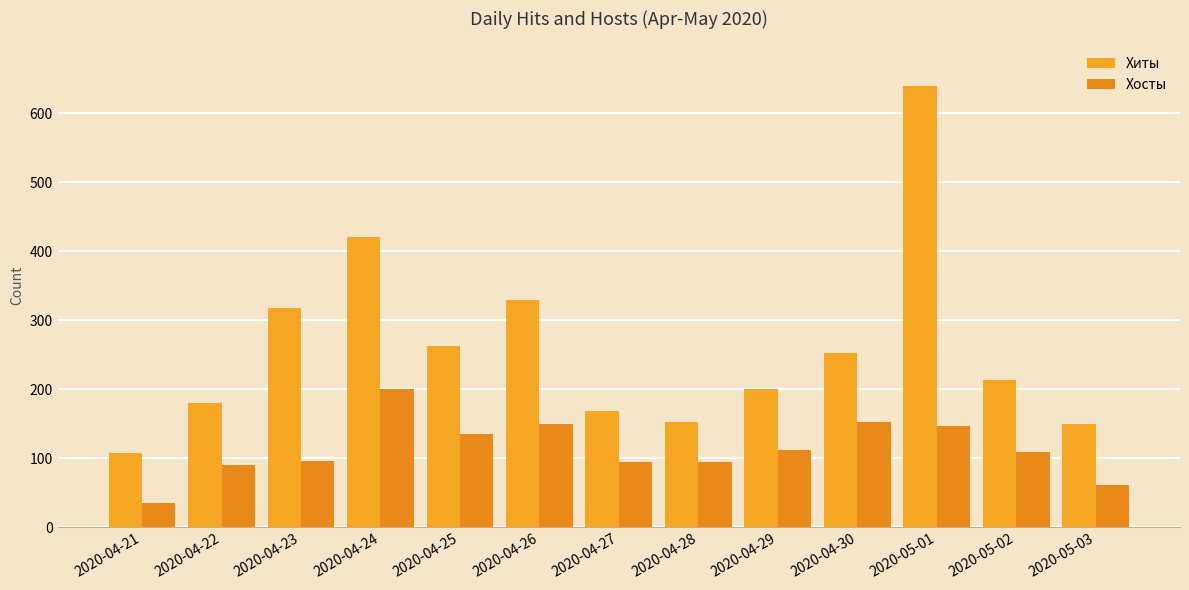

What is the average value of the Хиты series?

261